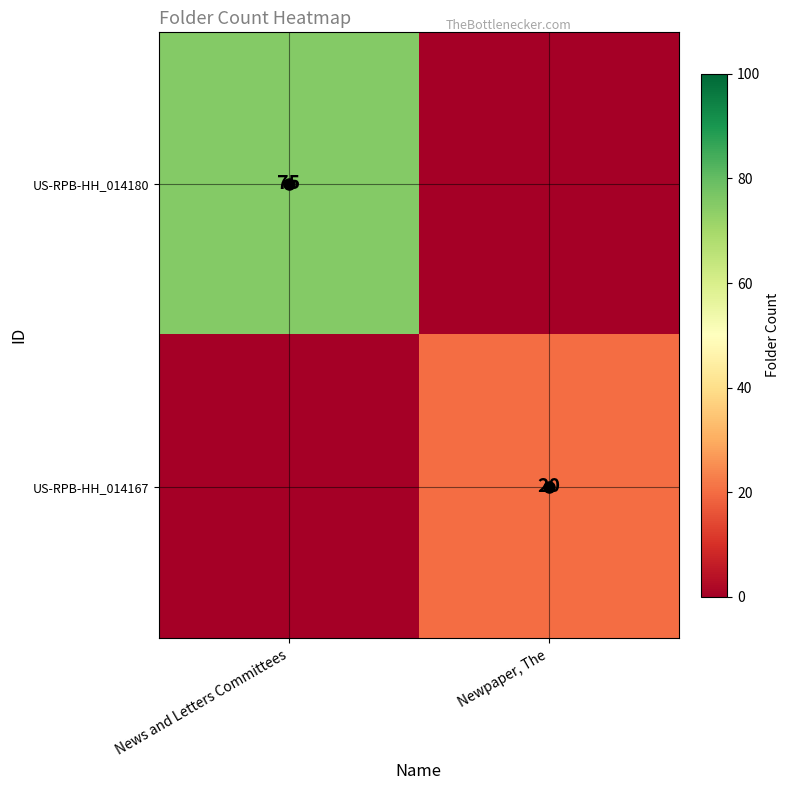

Rank the categories by US-RPB-HH_014180 value from highest to lowest.

News and Letters Committees, Newpaper, The